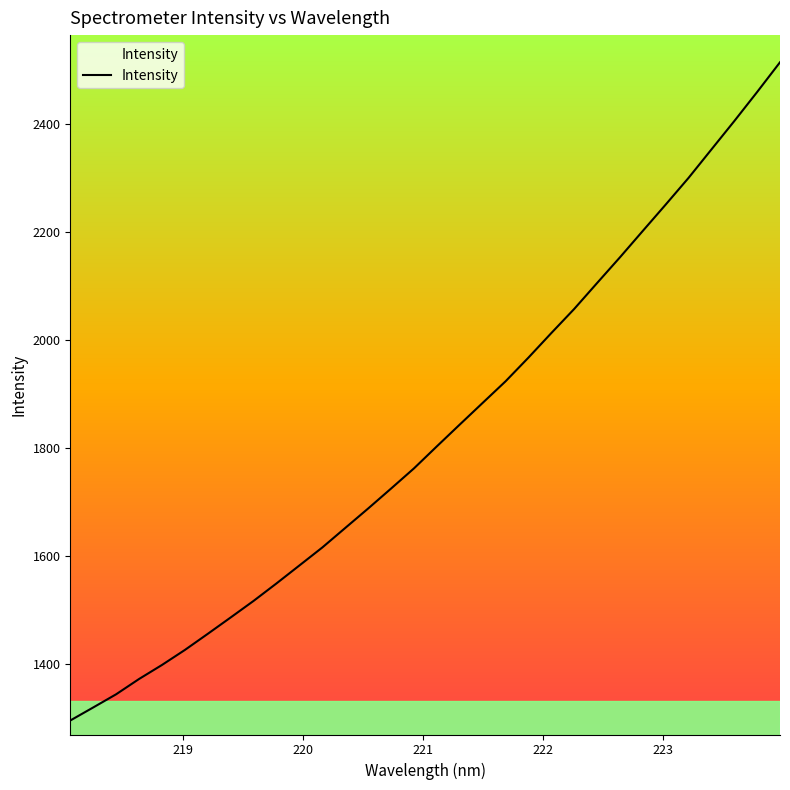

How many lines are shown in the chart?

1